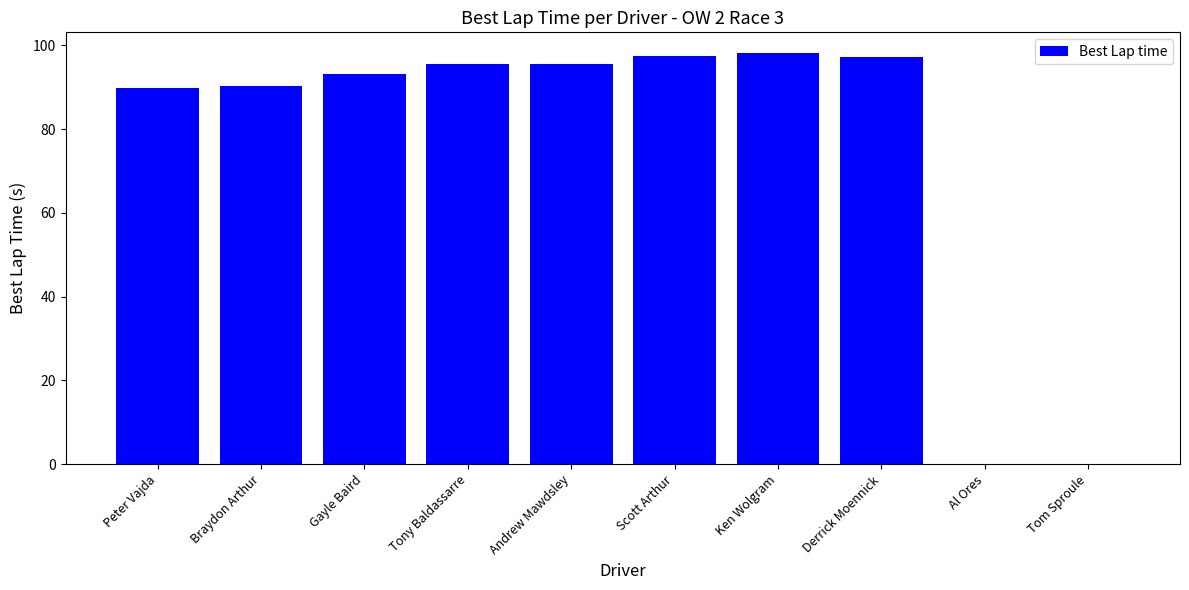

What is the approximate value at Tony Baldassarre?

95.6